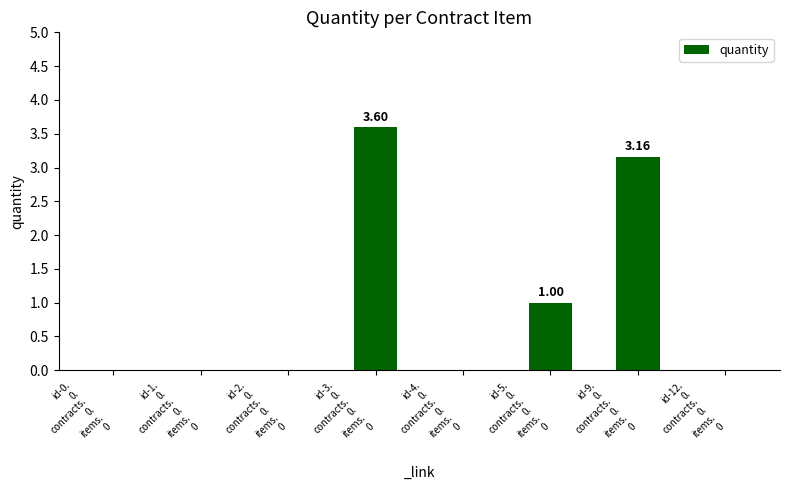

Is it true that the value at id-0.
0.
contracts.
0.
items.
0 is 0.0?

True